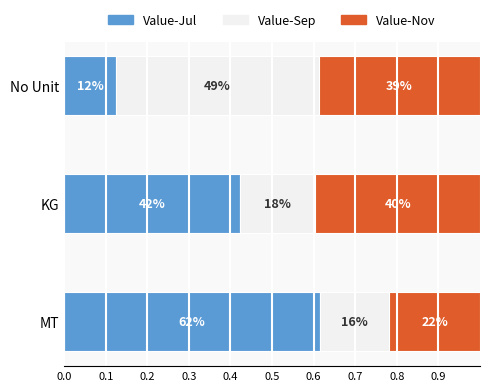

What are all the series names shown in the legend?

Value-Jul, Value-Sep, Value-Nov